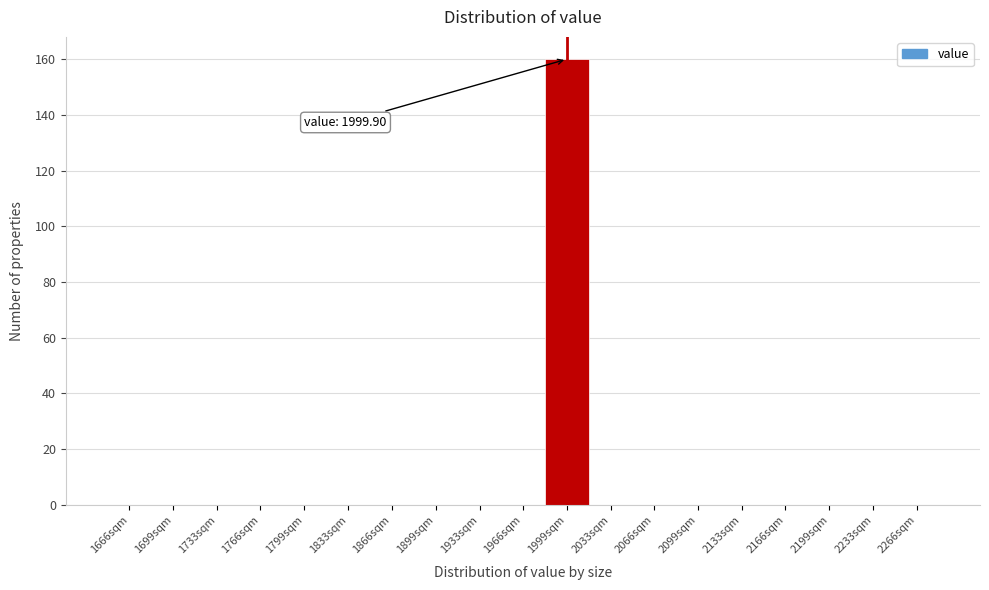

Reading right to left, transcribe all the data shown in this chart.

2266sqm=0	2233sqm=0	2199sqm=0	2166sqm=0	2133sqm=0	2099sqm=0	2066sqm=0	2033sqm=0	1999sqm=160	1966sqm=0	1933sqm=0	1899sqm=0	1866sqm=0	1833sqm=0	1799sqm=0	1766sqm=0	1733sqm=0	1699sqm=0	1666sqm=0